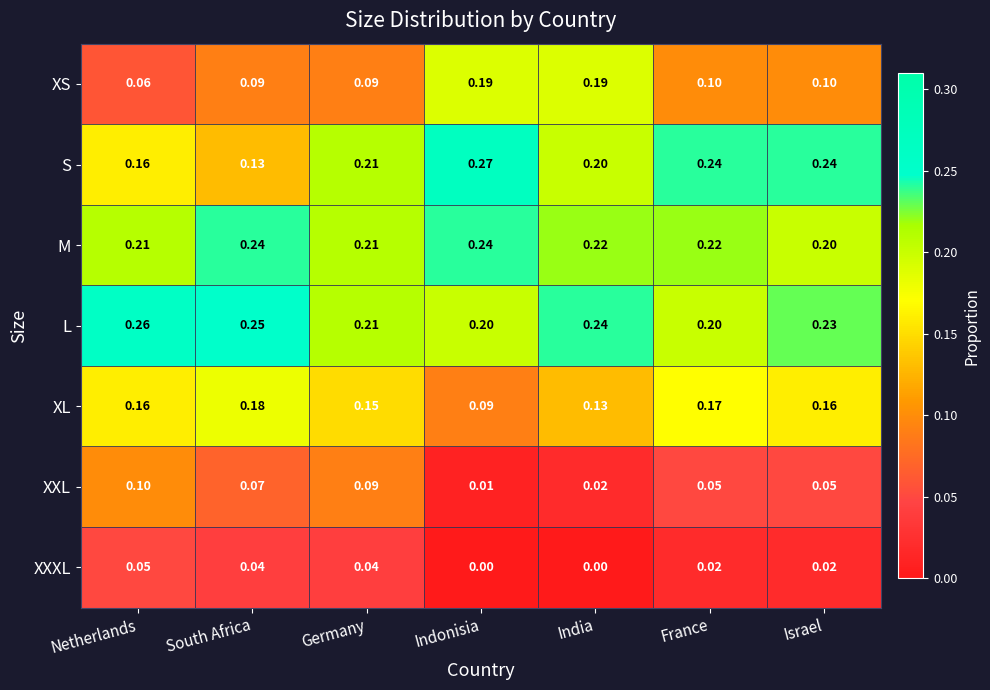

At which label is XL closest to 0?

Indonisia